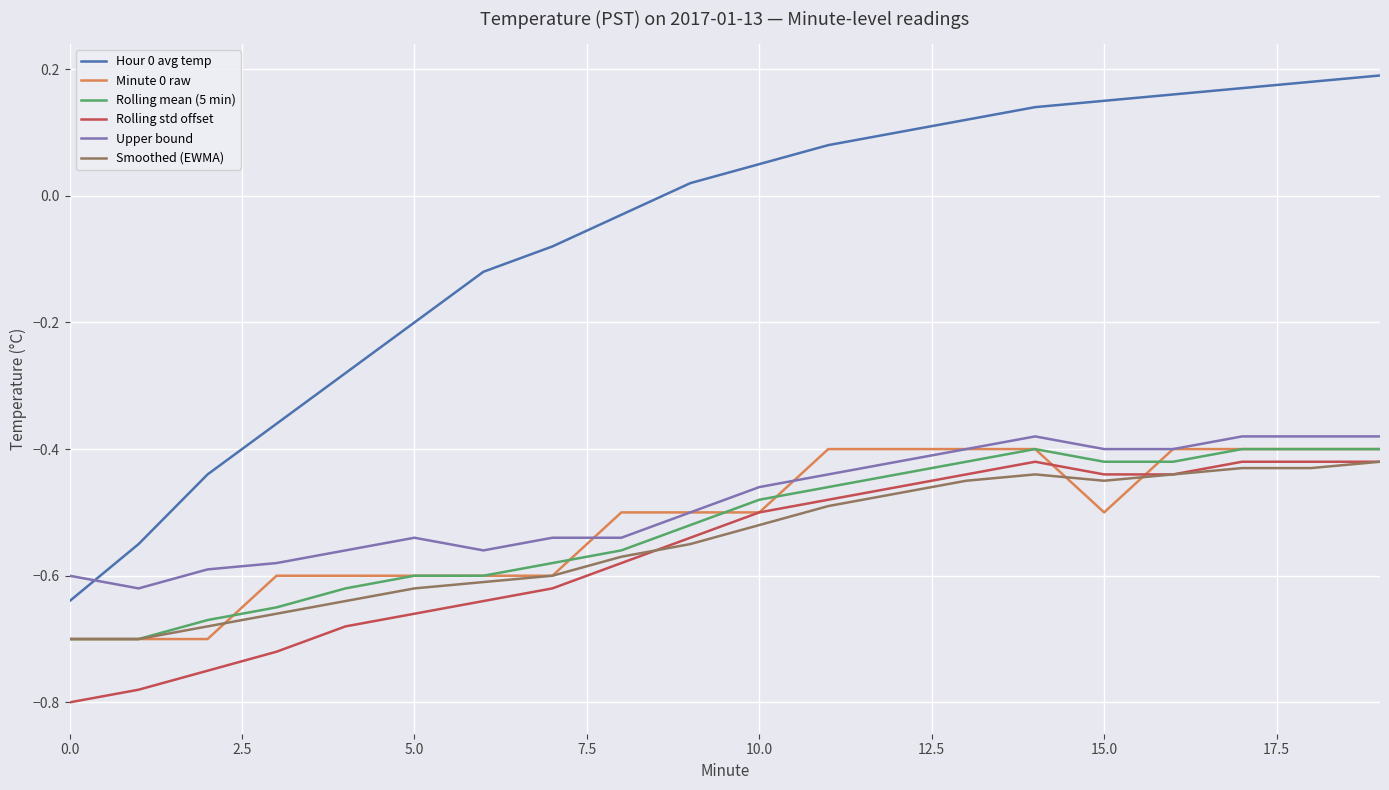

True or false: Rolling std offset and Hour 0 avg temp cross at least once.

False